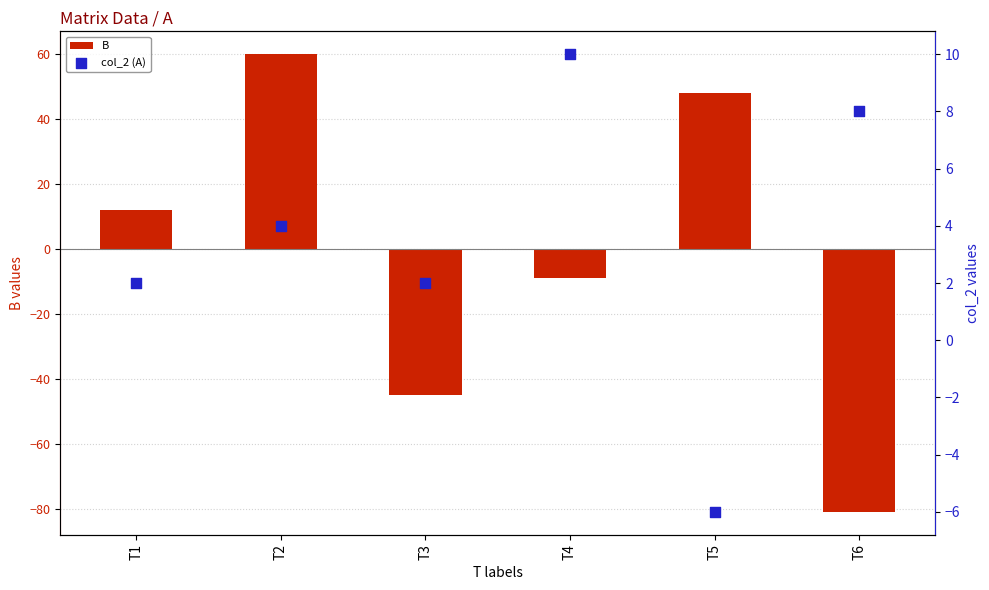

At which category is the sum across all series the highest?

T2